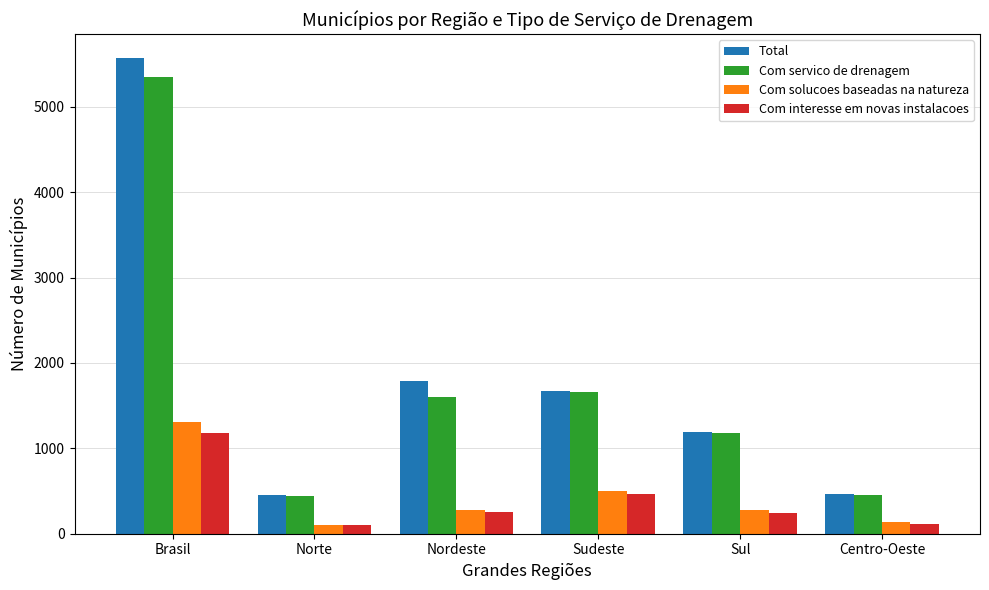

Is it true that Com servico de drenagem equals 1661 at Sudeste?

True